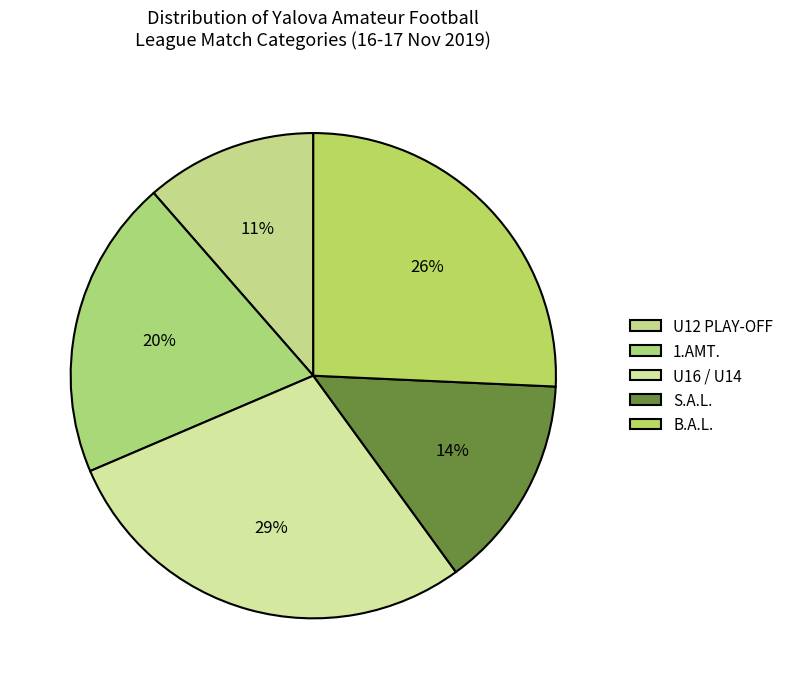

Does any single category account for the majority?

No